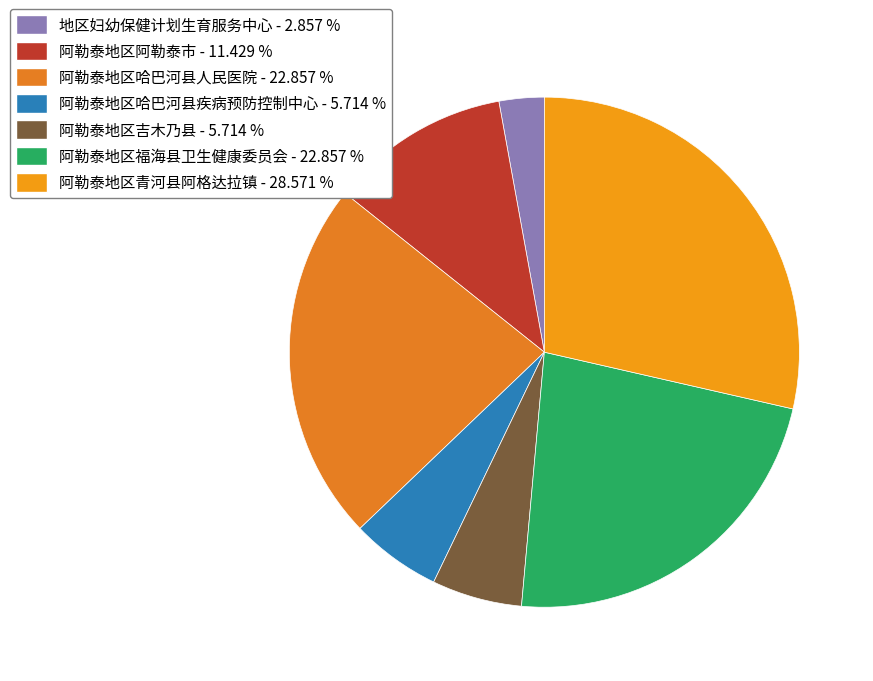

How many slices are in this pie chart?

7